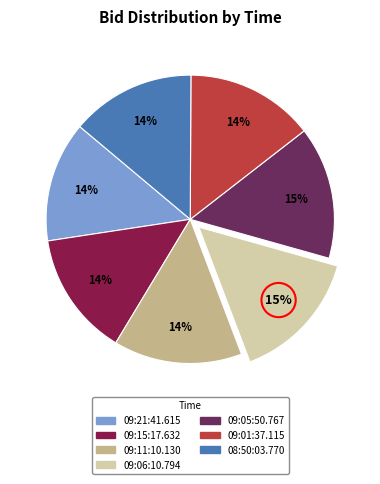

To the nearest percent, what percentage of the pie is 09:01:37.115?

14%